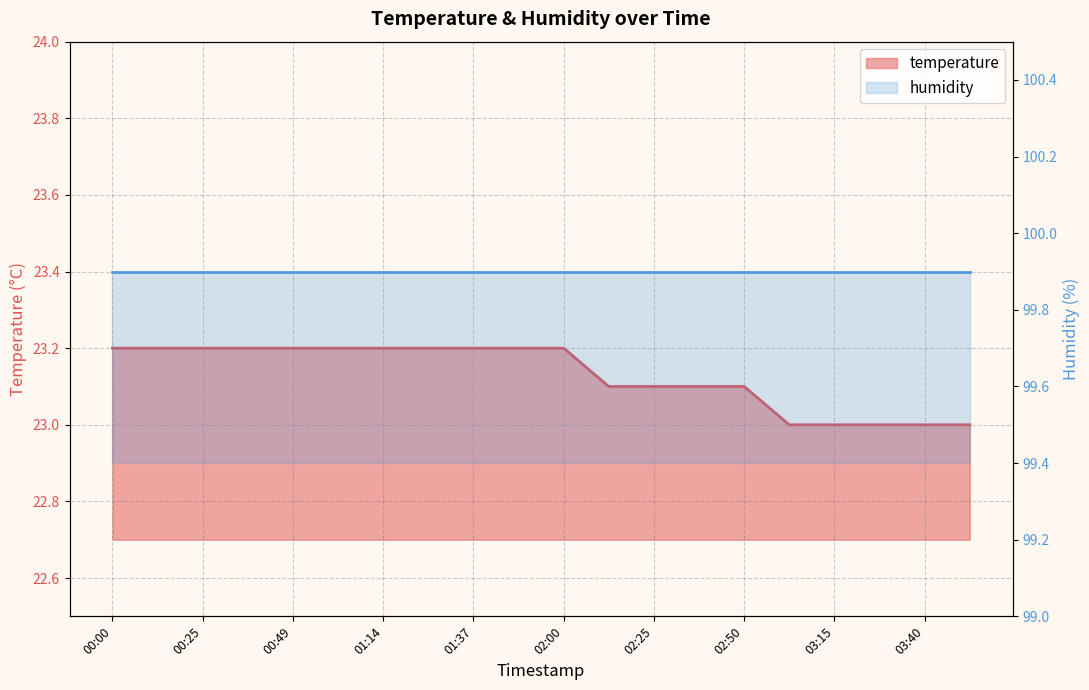

True or false: the data shows 34.4 at 01:27.

False